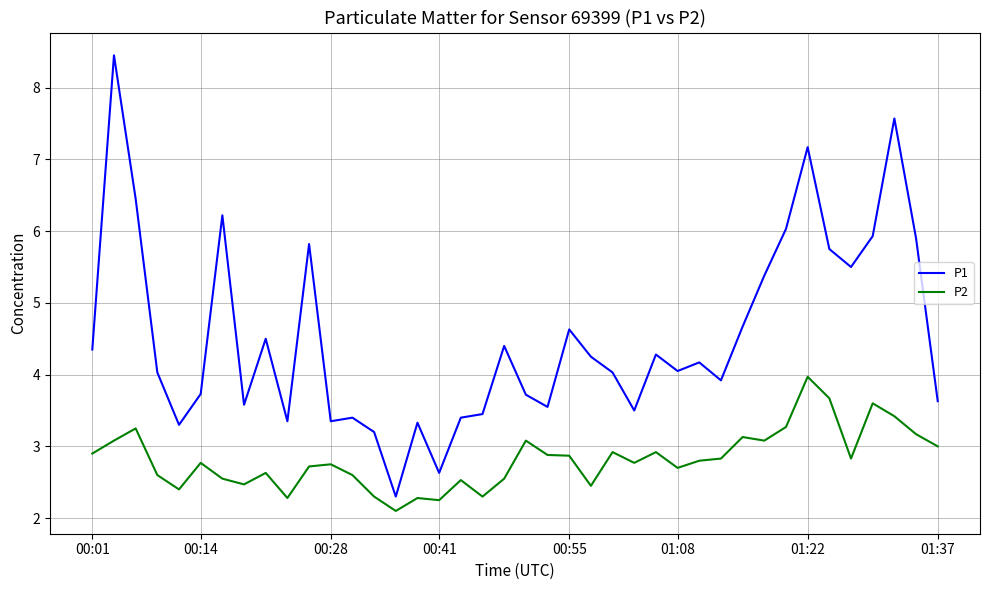

True or false: P1 and P2 cross at least once.

False